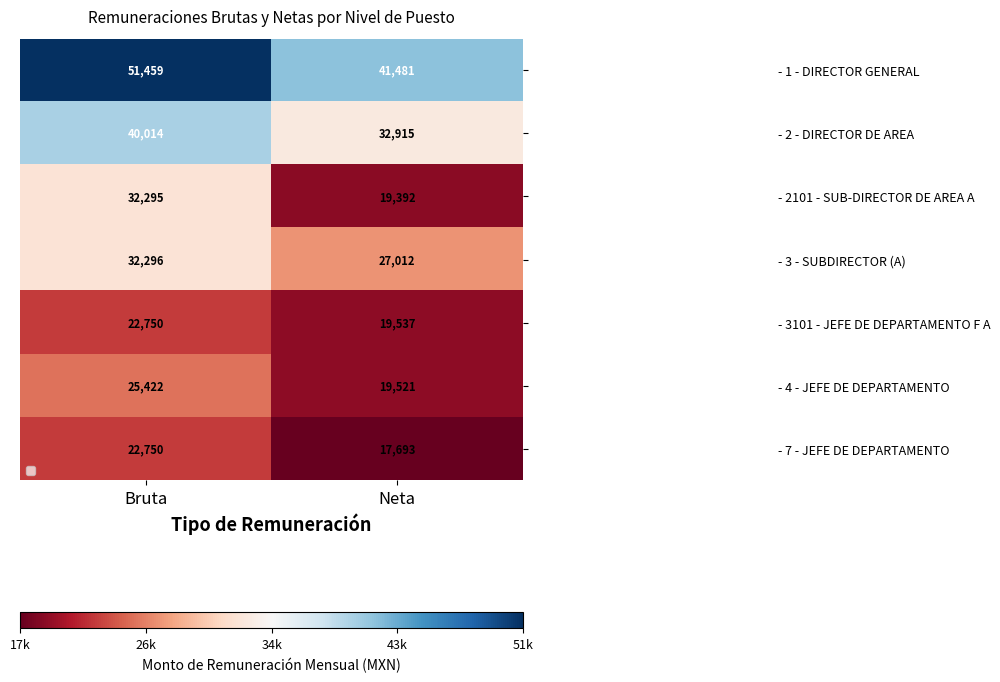

Rank the categories by - 7 - JEFE DE DEPARTAMENTO value from lowest to highest.

Neta, Bruta